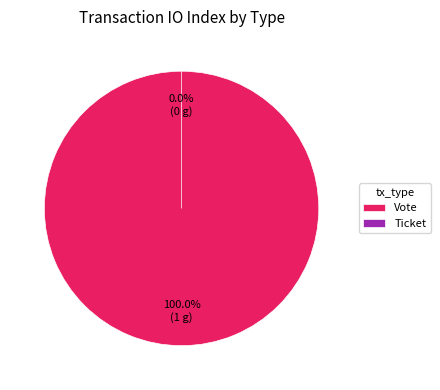

Combined, do Ticket and Vote account for over 50%?

Yes